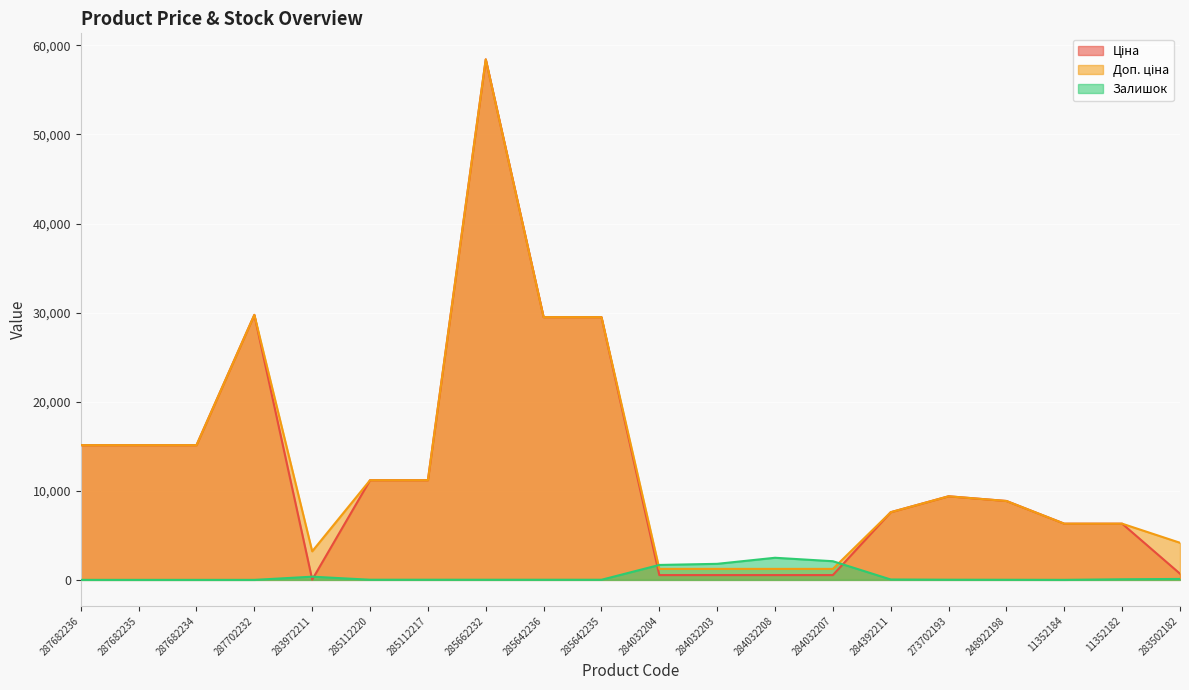

What is the label of the 4th point from the left?

287702232